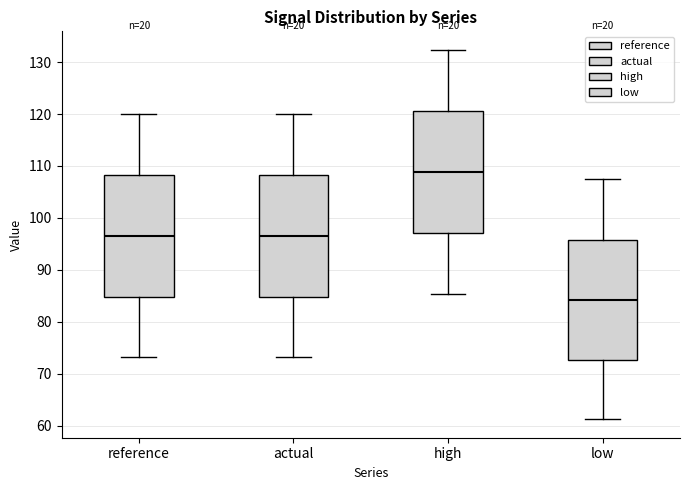

Where is the lower edge of the box for high on the y-axis? The values are not printed on the chart, so give them approximately, as read against the axis.

97